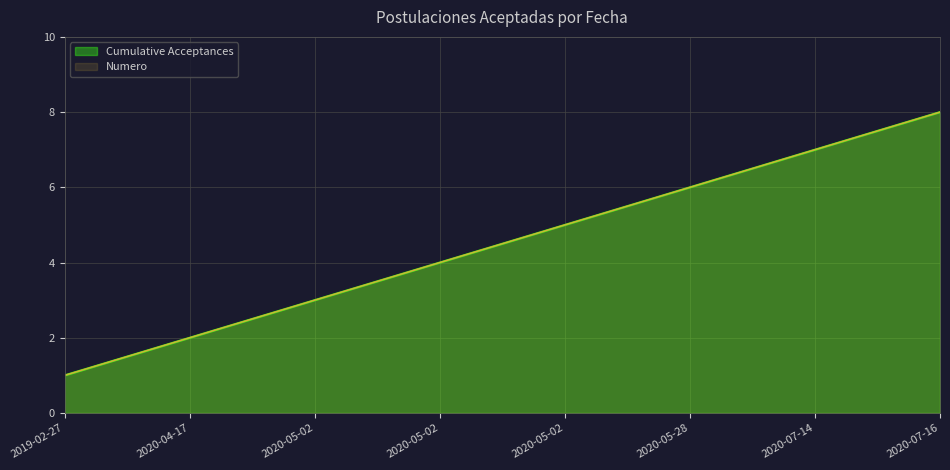

What is the minimum value shown in the chart?

1